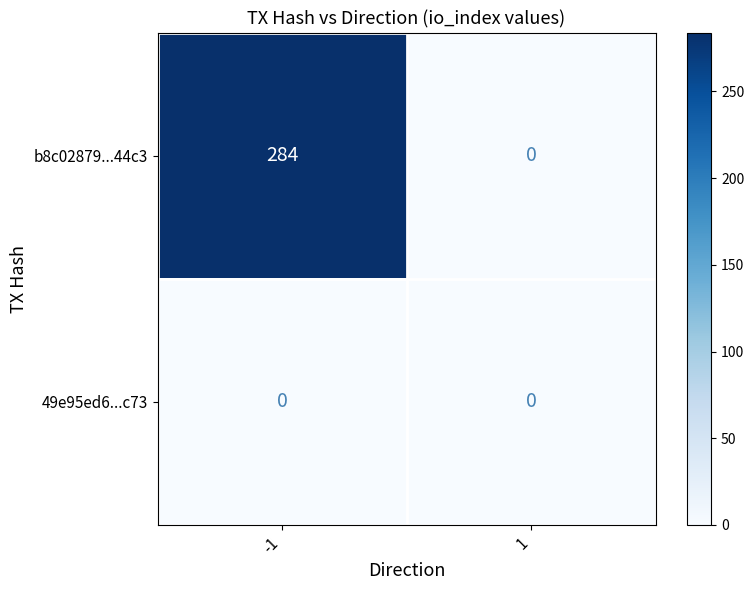

At which category is the sum across all series the highest?

-1